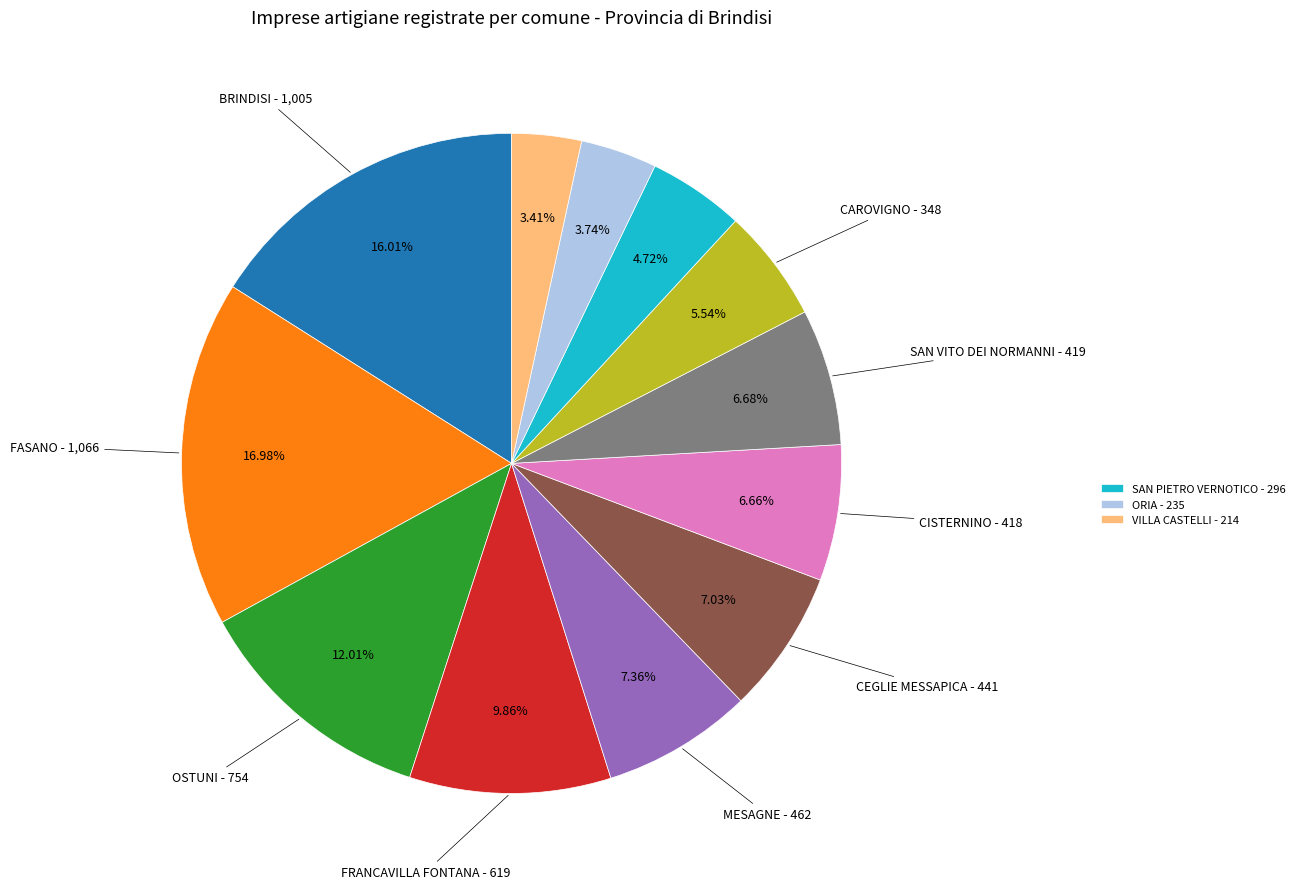

Does any single category account for the majority?

No